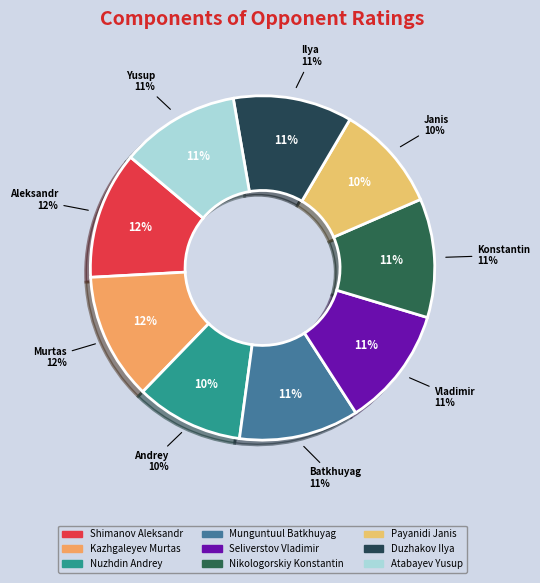

Is there any slice that represents more than half of the pie?

No